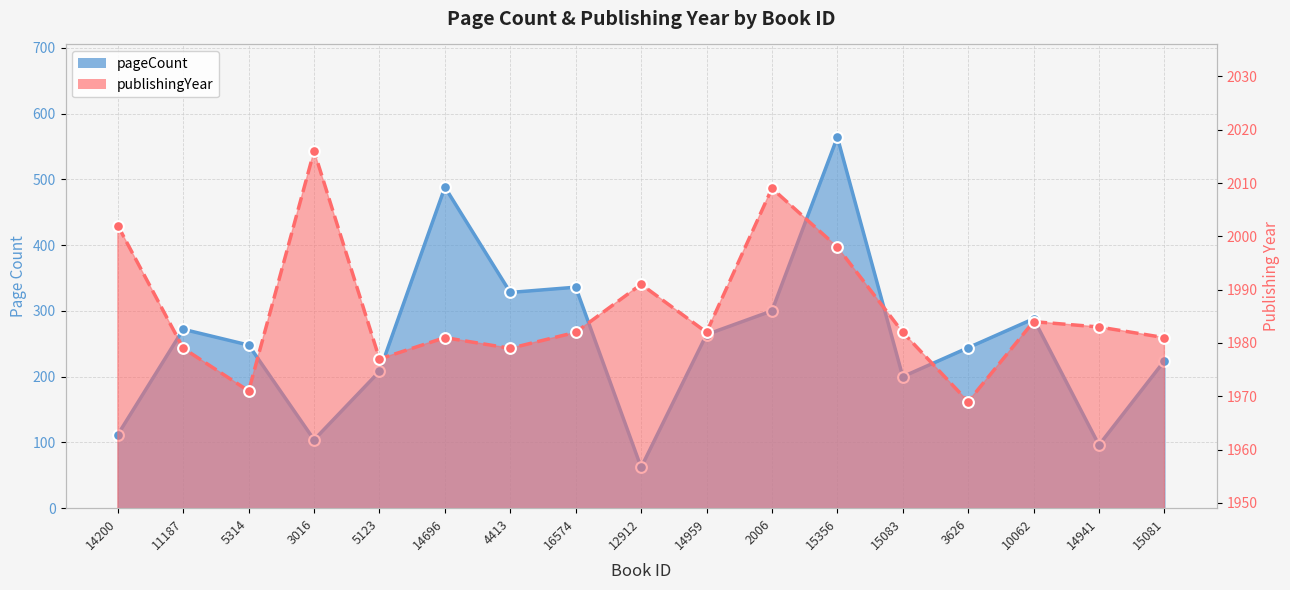

Which series contains the highest Y value?

publishingYear